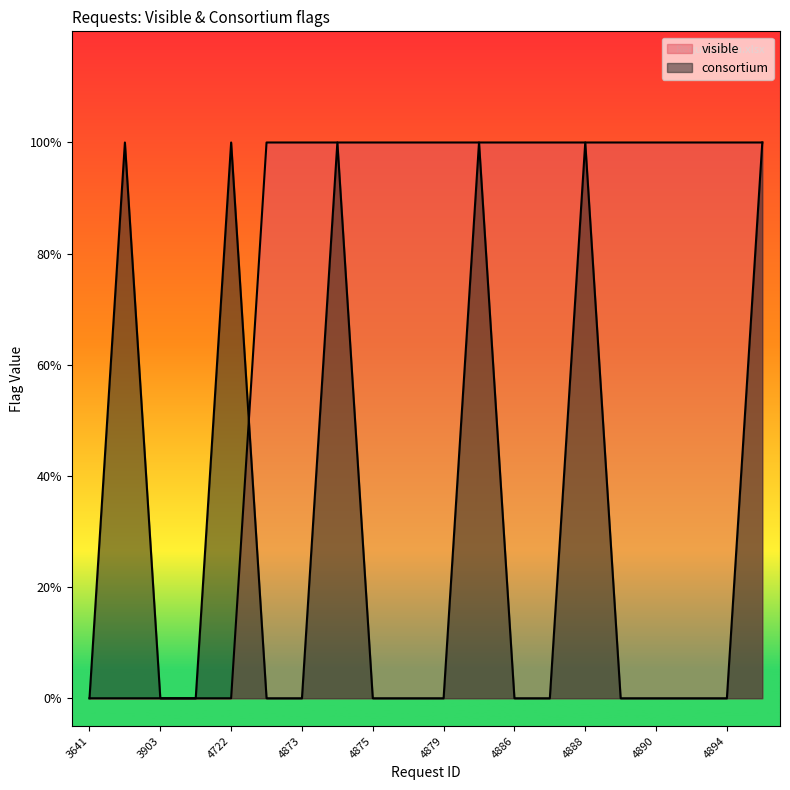

What is the highest value of the consortium series?

1